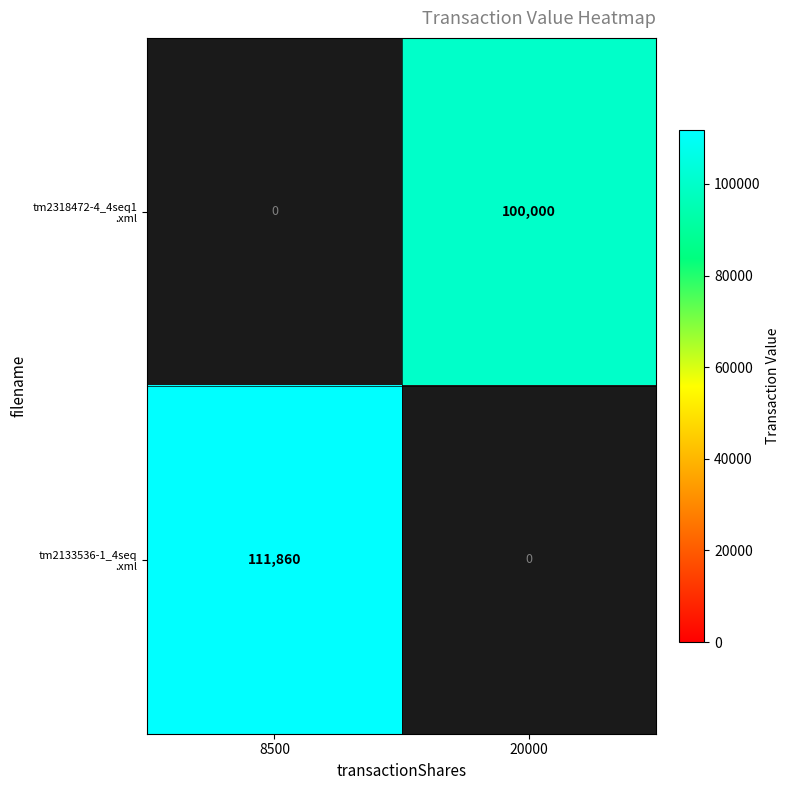

Which category has the highest value across all series?

8500